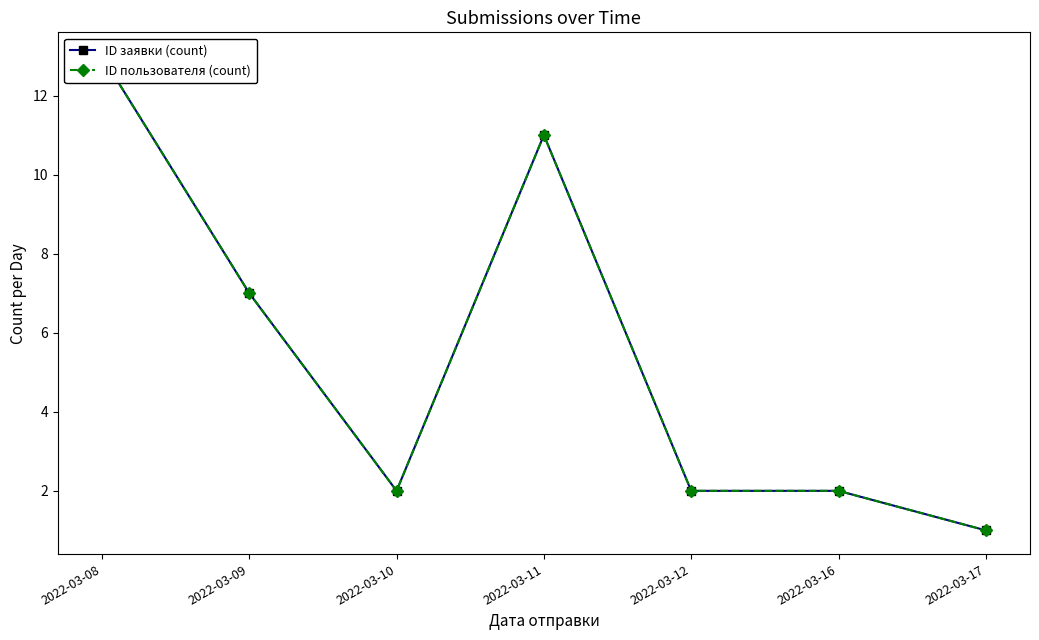

Rank the categories by ID заявки (count) value from highest to lowest.

2022-03-08, 2022-03-11, 2022-03-09, 2022-03-10, 2022-03-12, 2022-03-16, 2022-03-17